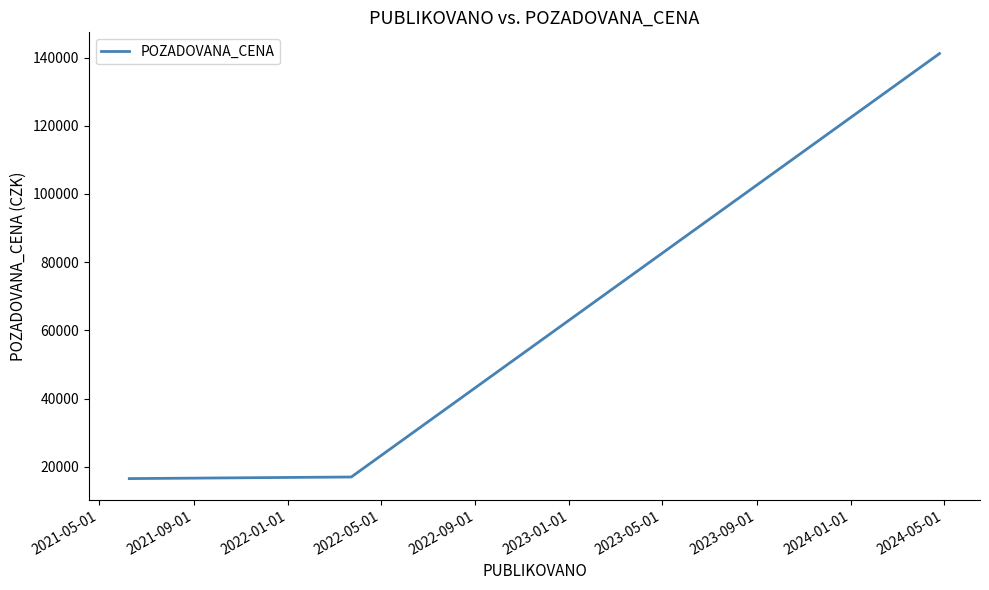

What is the smallest value displayed?

16540